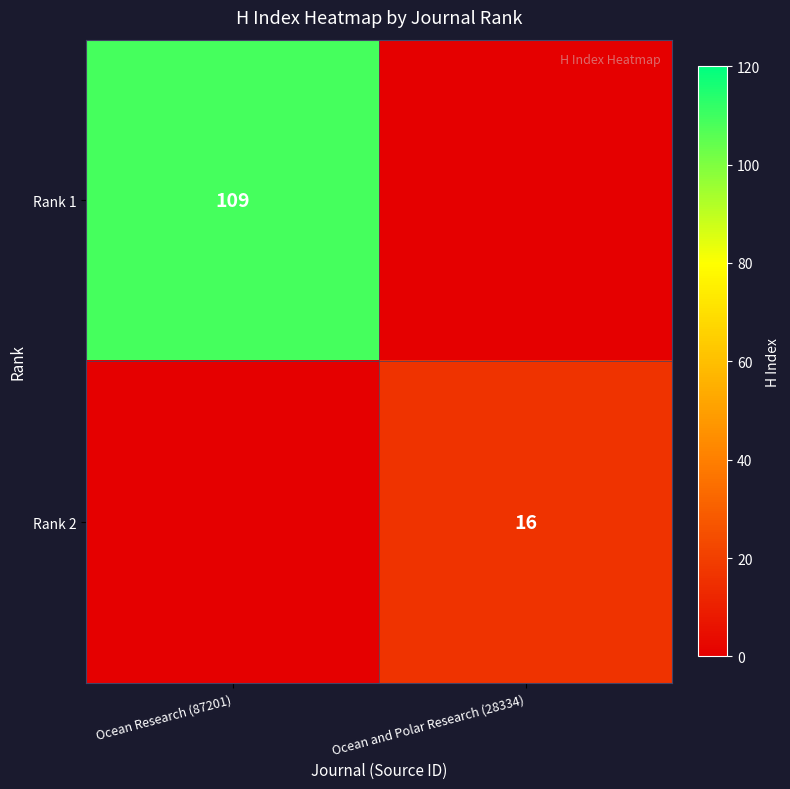

True or false: Rank 1 has a value of 42 at Ocean Research (87201).

False